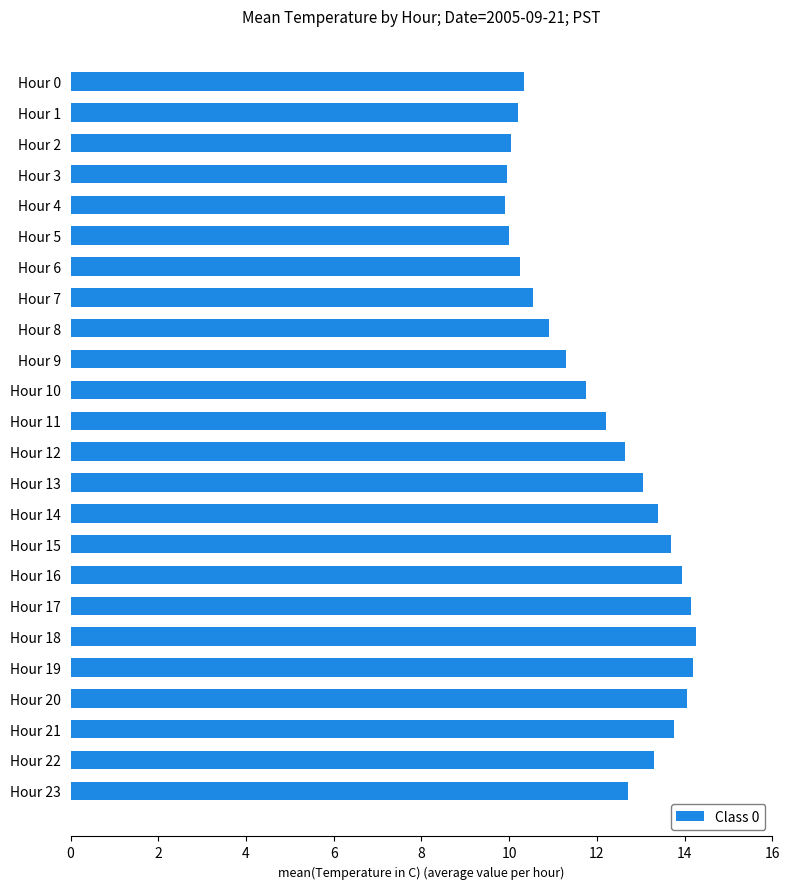

Between Hour 12 and Hour 14, which is larger?

Hour 14